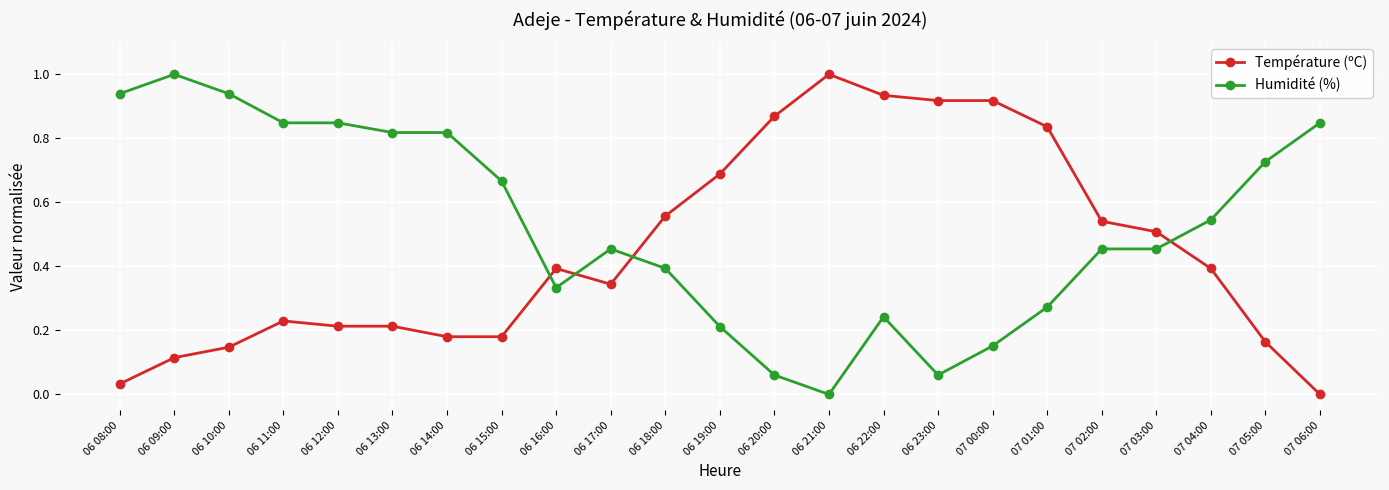

The Température (ºC) series shows 0.1 at 06 08:00. True or false?

False